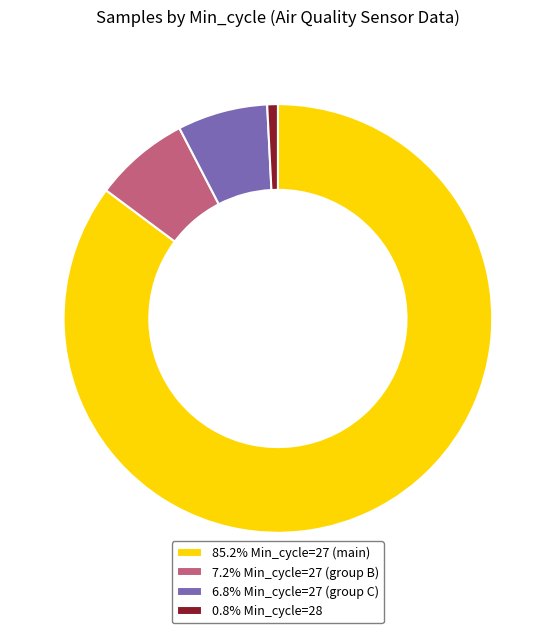

How many slices are in this pie chart?

4